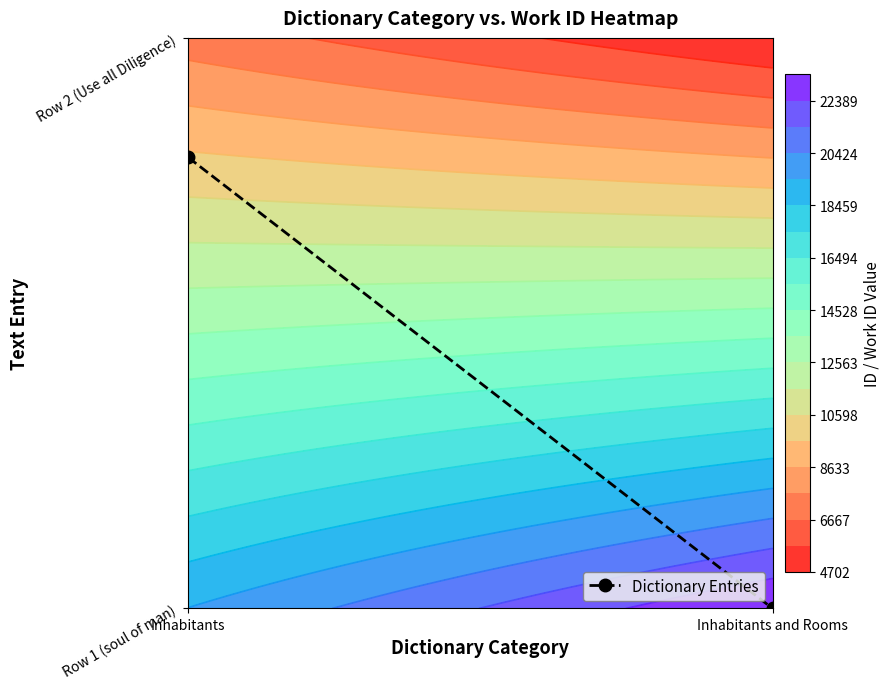

Reading left to right, extract all data points from this chart.

Inhabitants=0.8	Inhabitants and Rooms=0.0